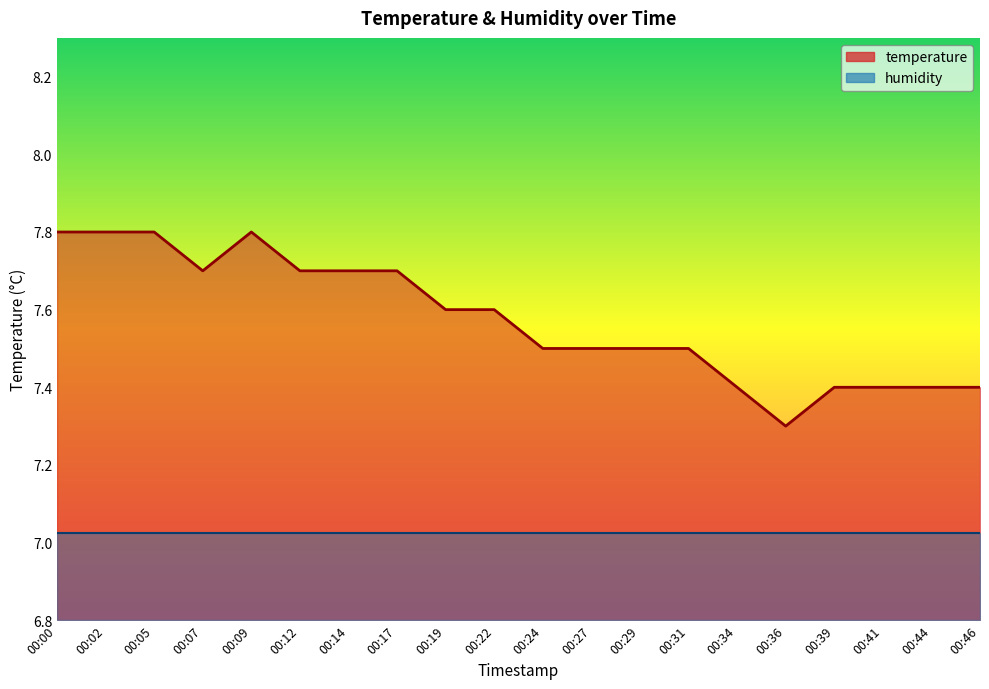

The chart shows a value of 7.5 at 00:24. True or false?

True